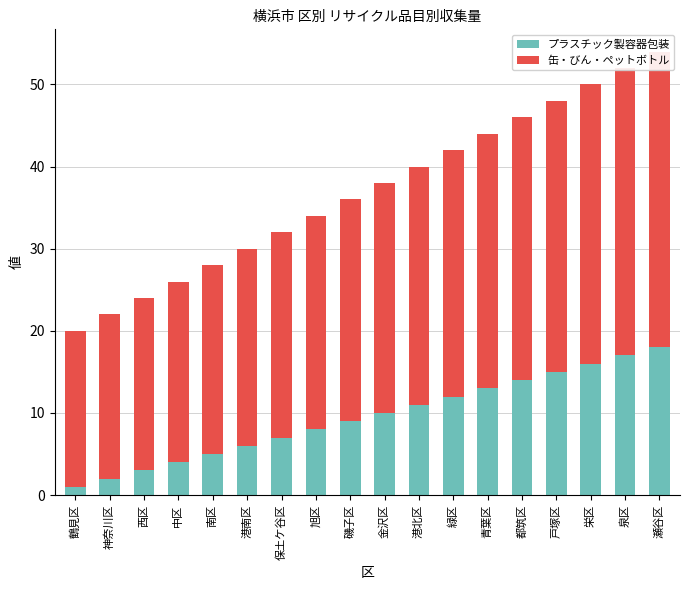

Does the chart contain any negative values?

No